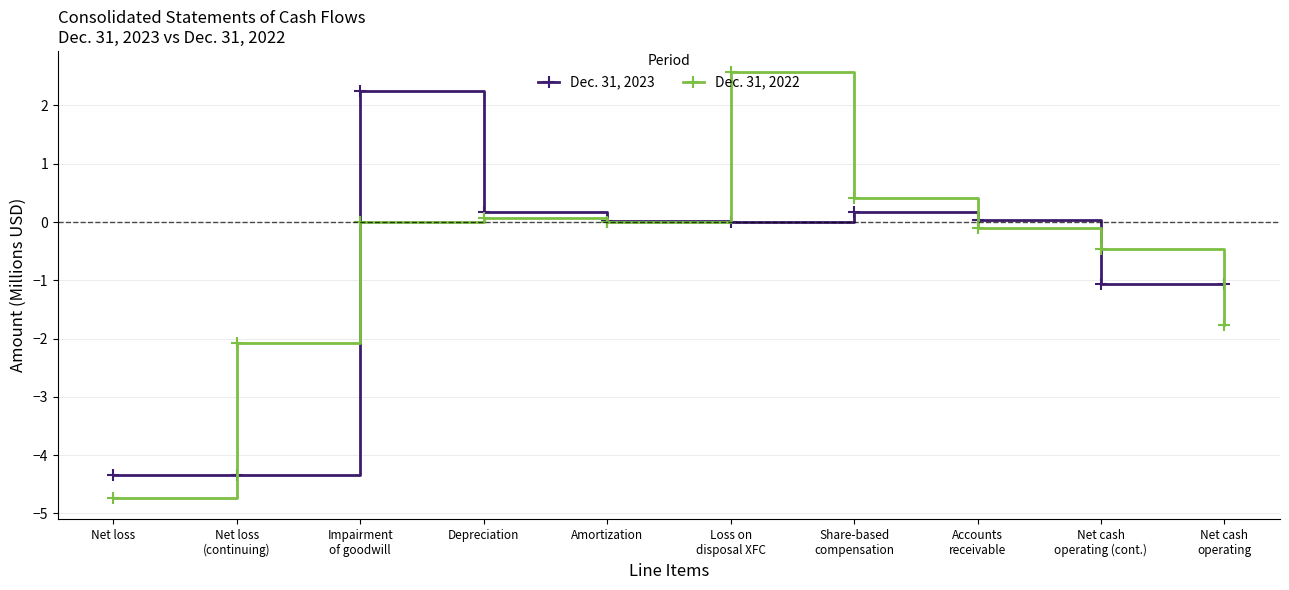

What is the sum of the Dec. 31, 2023 values at Accounts
receivable and Net cash
operating (cont.)?

-1.0